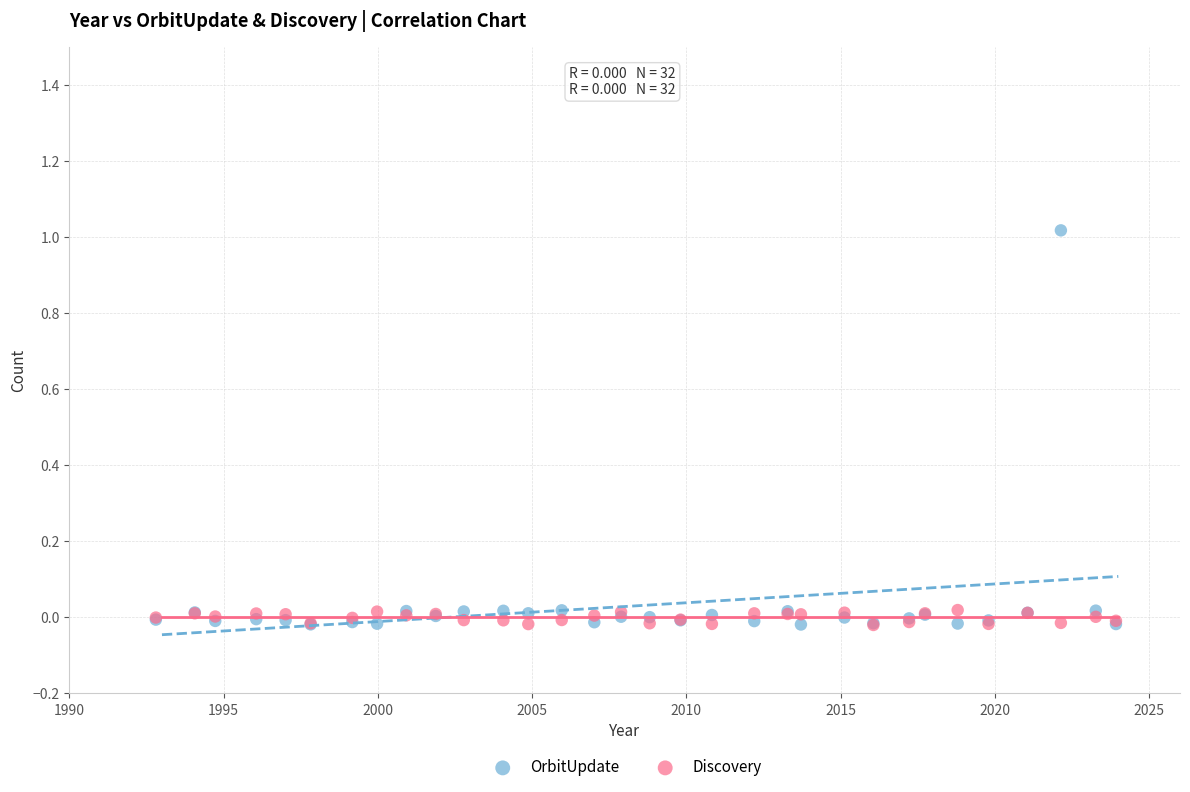

What are all the series names shown in the legend?

OrbitUpdate, Discovery